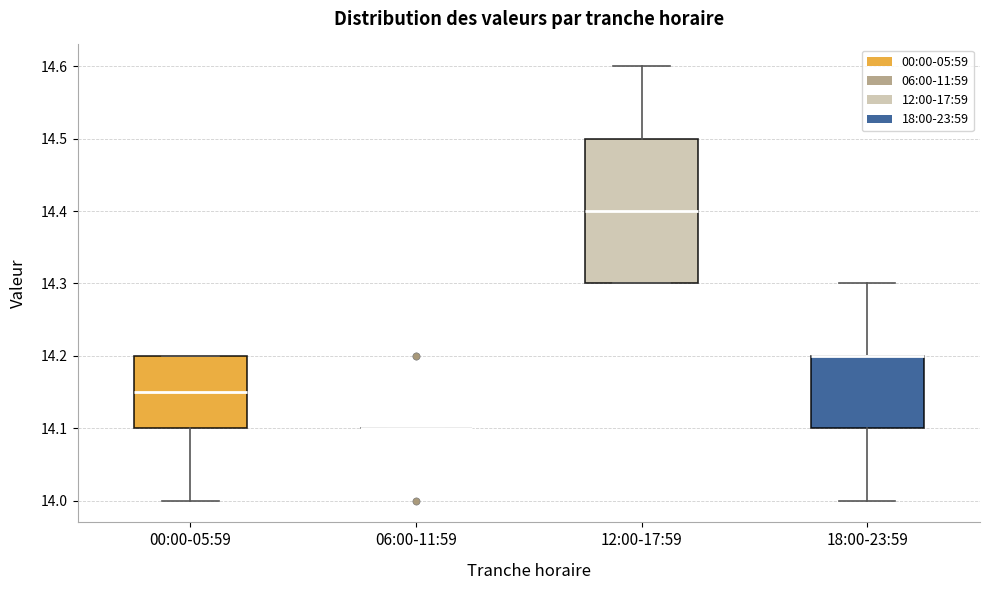

Reading left to right, read every box against the y-axis: the position of its median line, the range the box covers, and the ends of its whiskers. The values are not printed on the chart, so give them approximately, as read against the axis.

00:00-05:59: median 14.15, box 14.10 to 14.20, whiskers 14.00 to 14.20
06:00-11:59: box collapsed to a line at 14.10, whiskers 14.10 to 14.10
12:00-17:59: median 14.40, box 14.30 to 14.50, whiskers 14.30 to 14.60
18:00-23:59: median 14.20 (drawn on the box's upper edge), box 14.10 to 14.20, whiskers 14.00 to 14.30